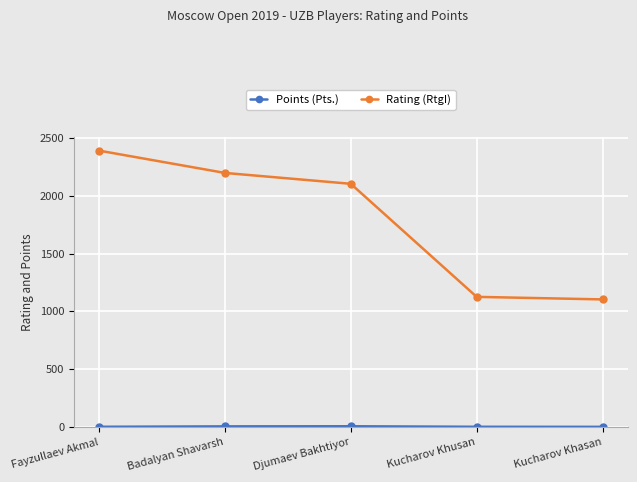

Where is Rating (RtgI) nearest to the value 1747?

Djumaev Bakhtiyor